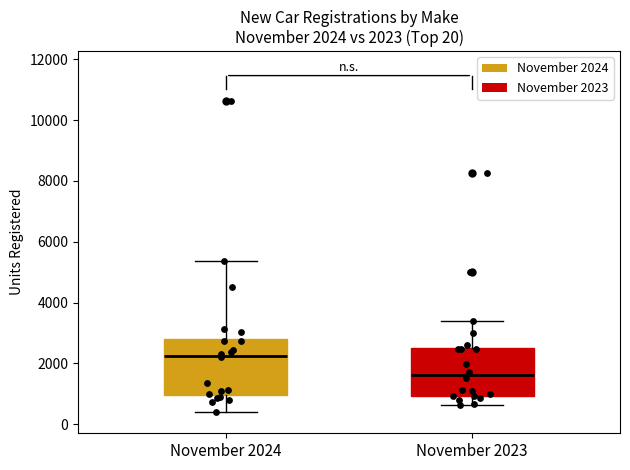

Which box's median line is the highest?

November 2024